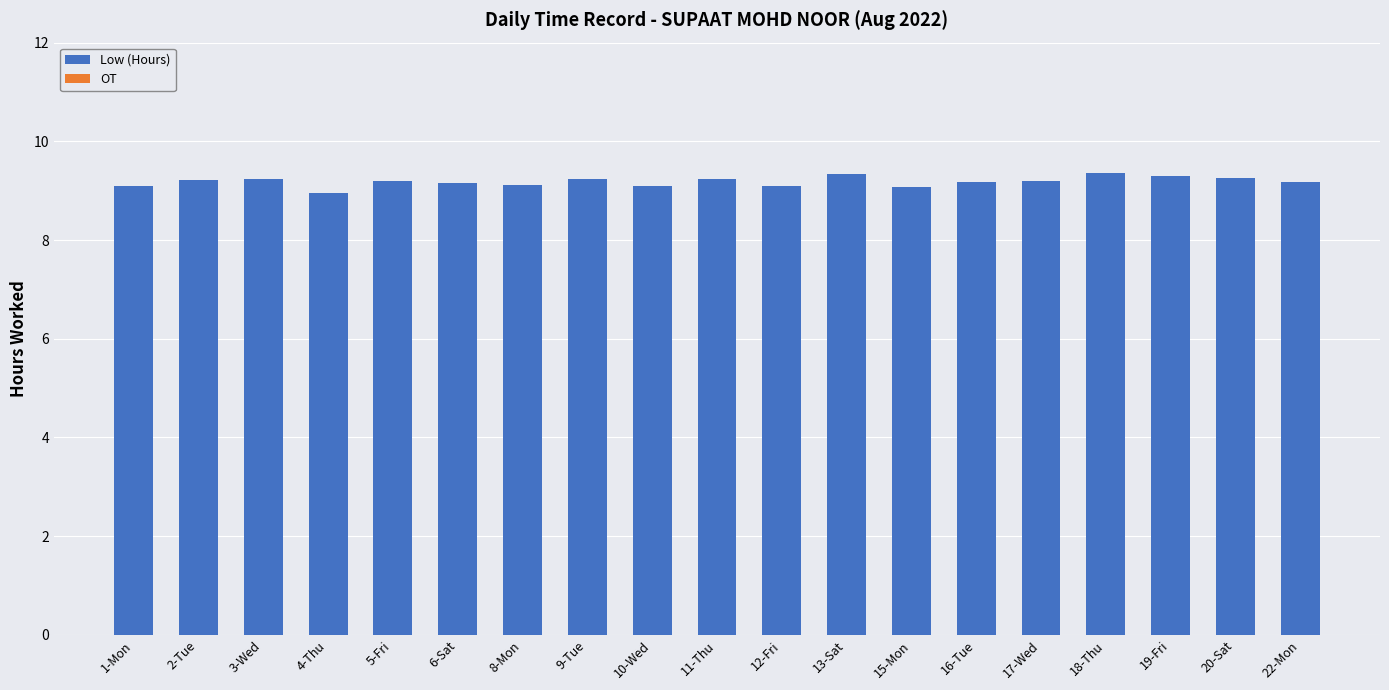

Is it true that the value at 19-Fri is 2.8?

False